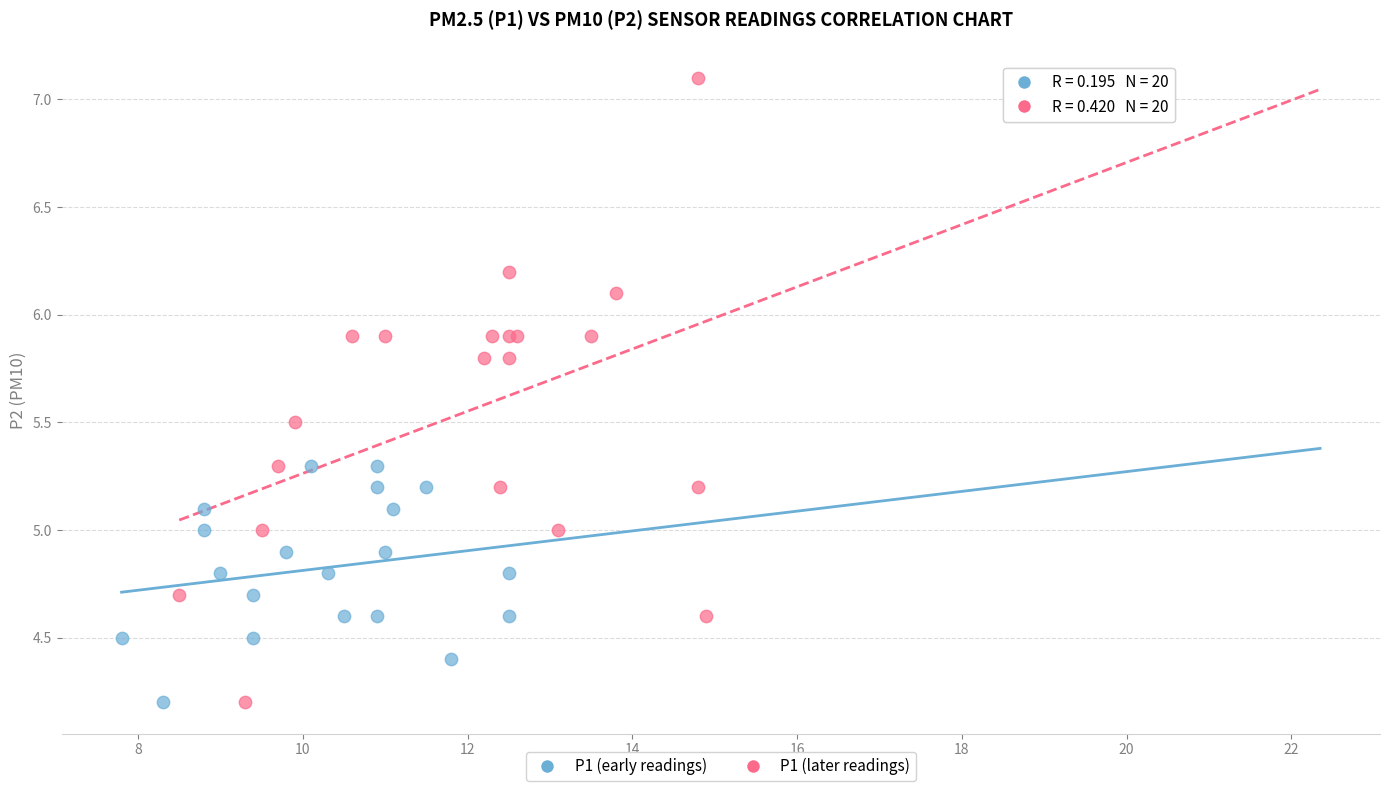

Which series reaches the maximum Y coordinate?

P1 (later readings)